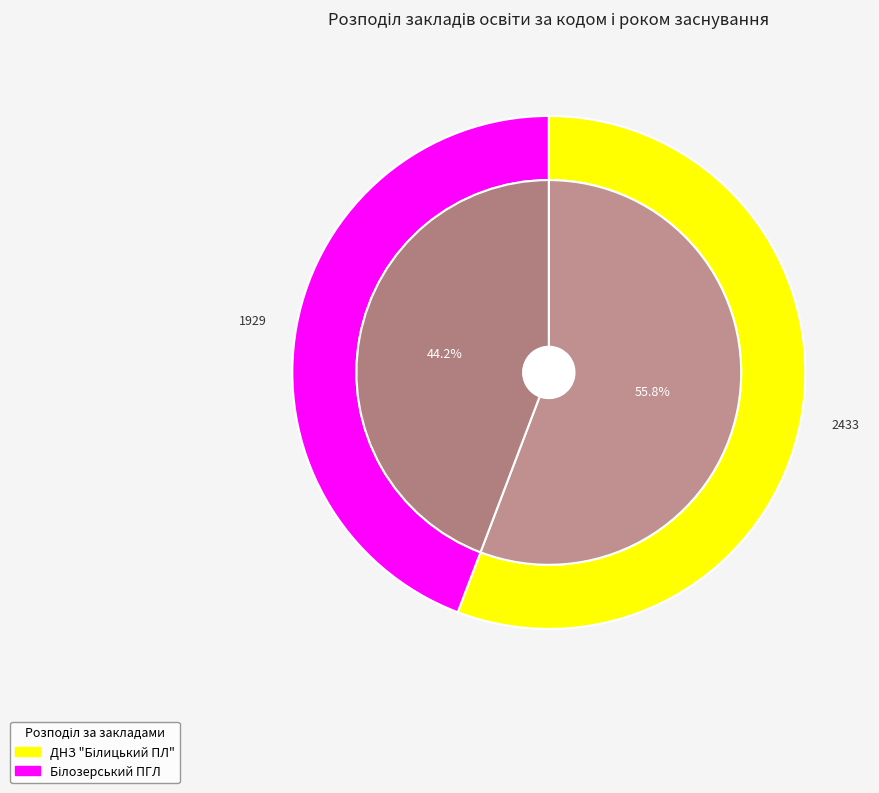

What is the total percentage of Білозерський ПГЛ and ДНЗ Білицький ПЛ?

100.0%